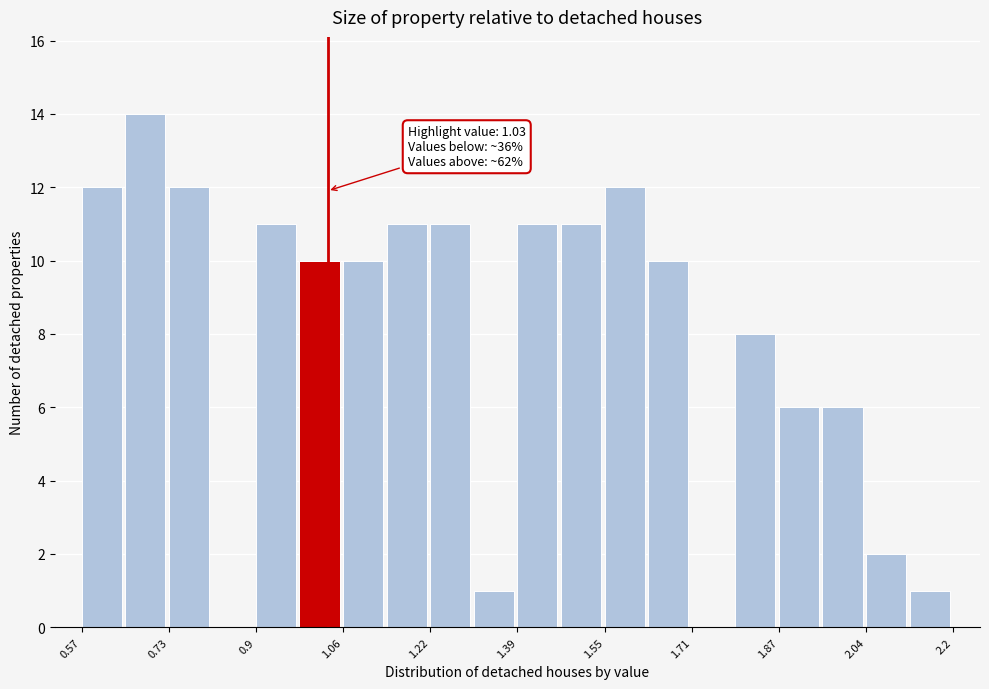

Over which range of the x-axis is the bar tallest?

0.66 to 0.74